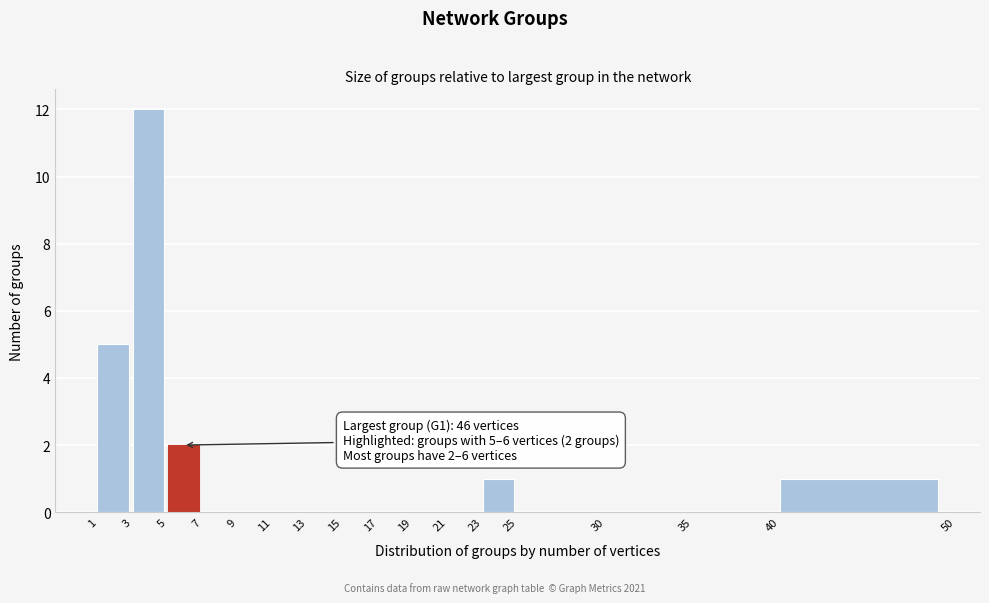

Over which range of the x-axis is the bar tallest?

3 to 5